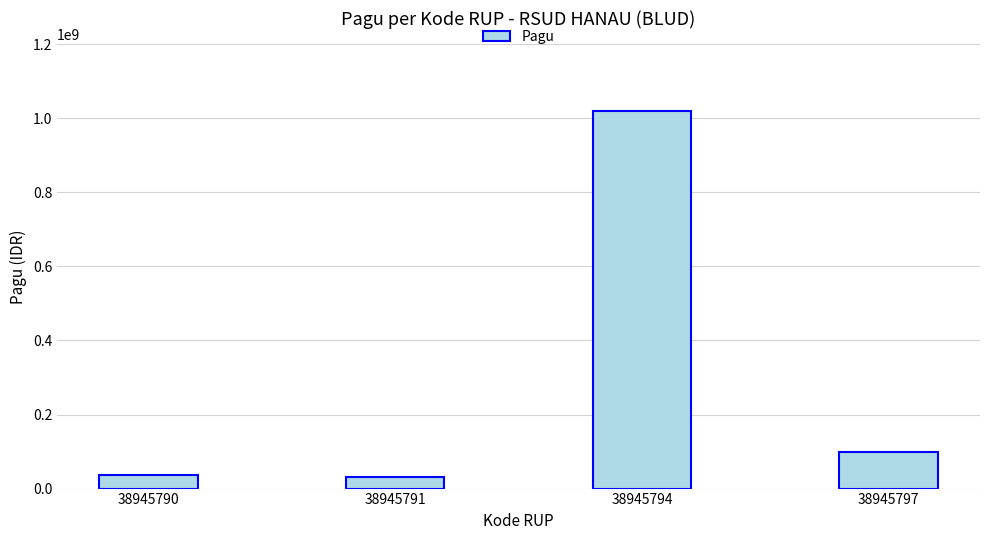

What is the ratio of the value at 38945797 to the value at 38945791?

3.3